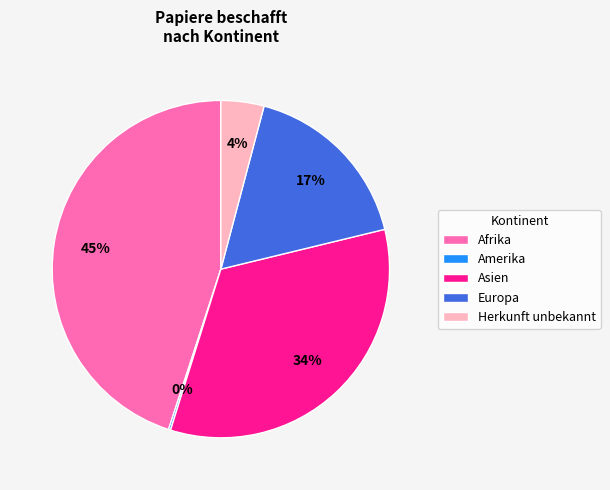

Is there any slice that represents more than half of the pie?

No